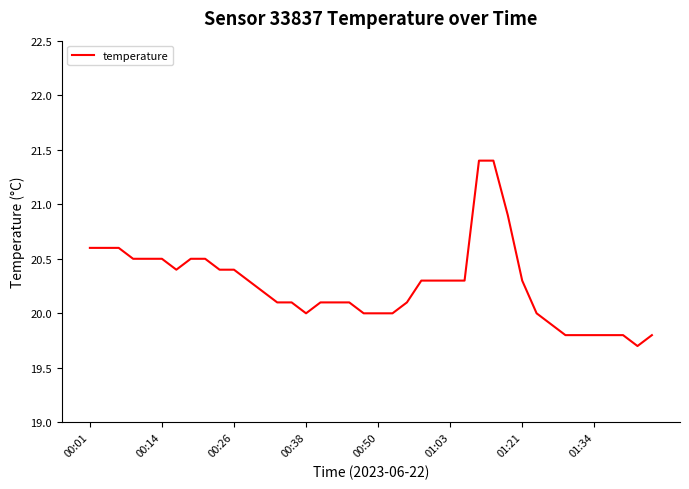

What is the difference between the maximum and minimum values?

1.7